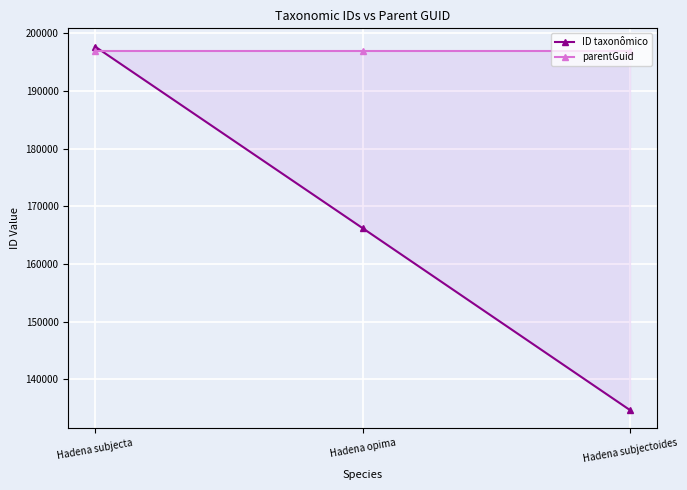

Reading right to left, what are all the values shown in this chart?

ID taxonômico: 134635	166225	197739
parentGuid: 197034	197034	197034